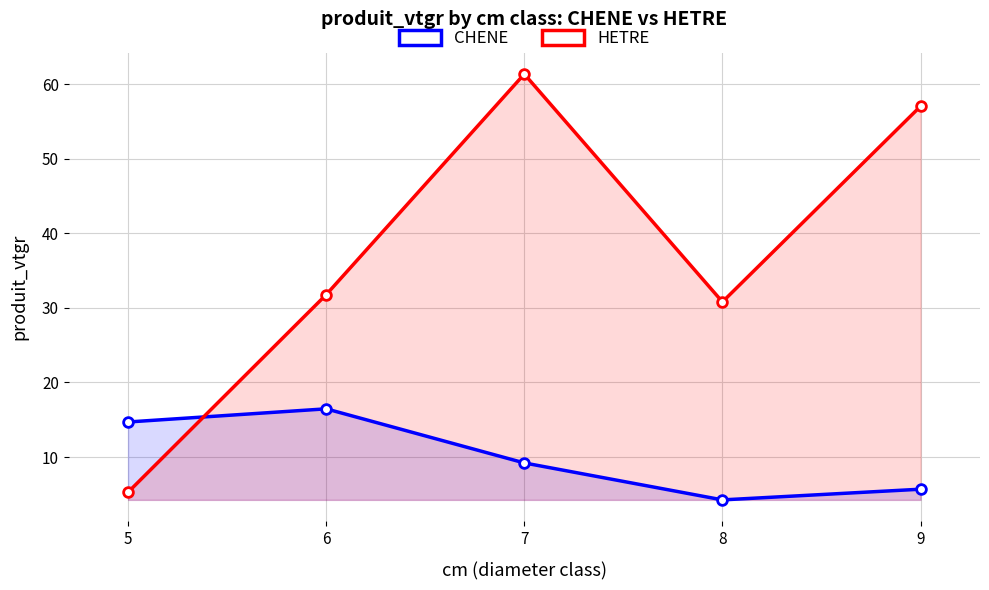

The CHENE series shows 9.2 at 7. True or false?

True